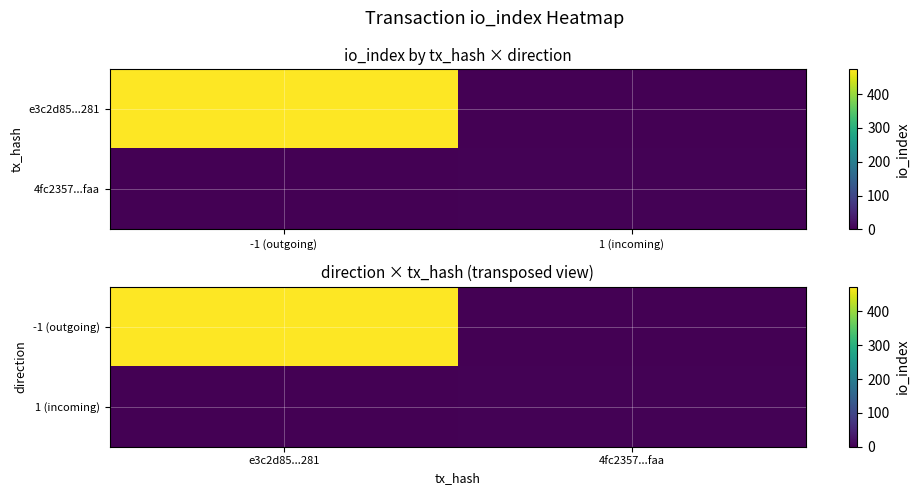

How many categories are shown in the chart?

2